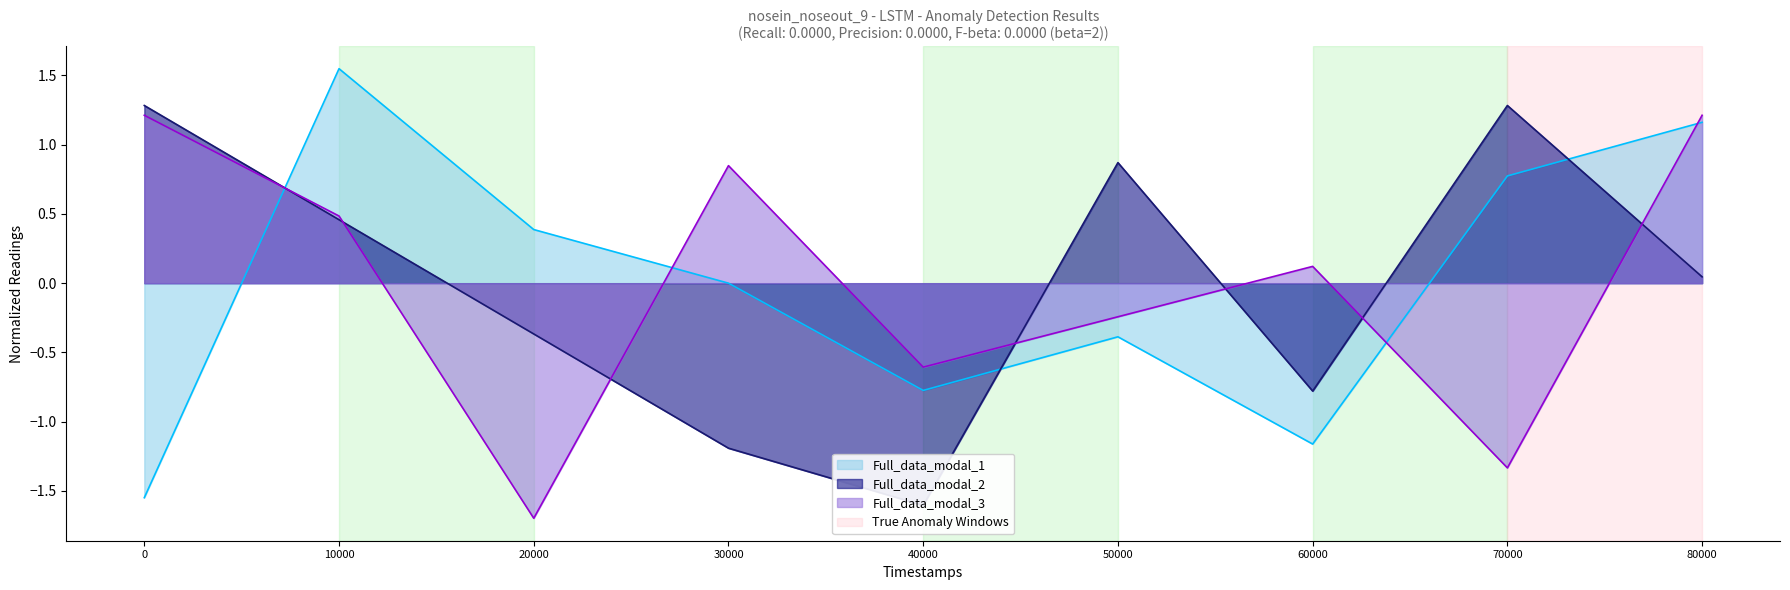

Does the chart have visible grid lines?

No